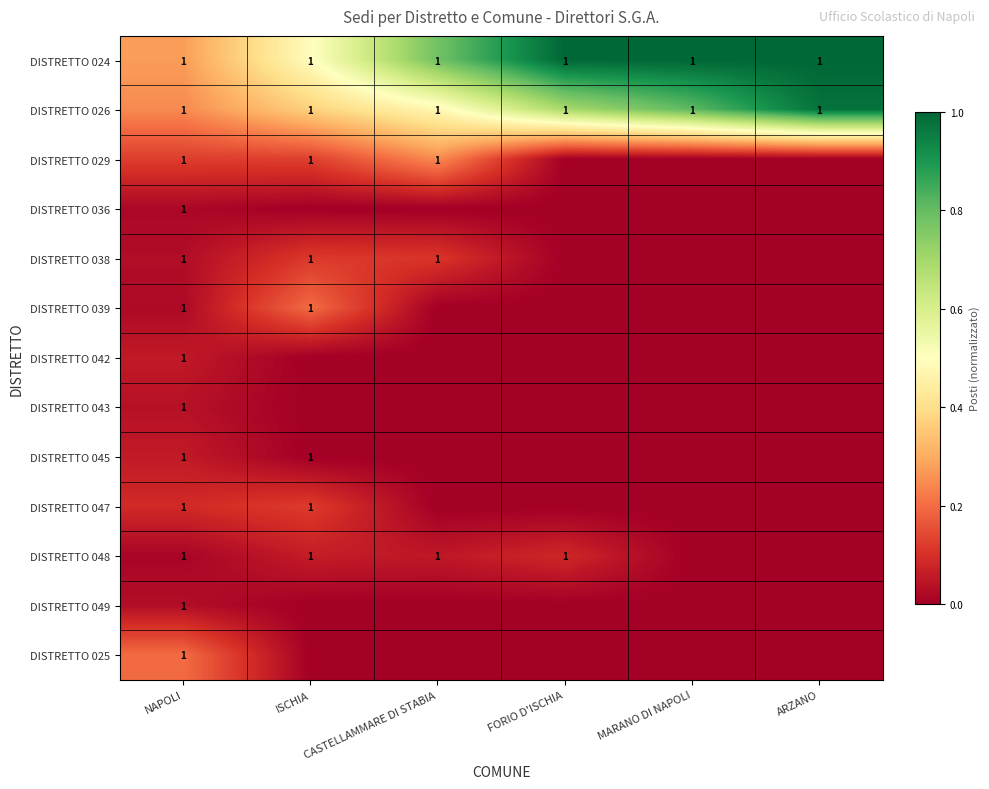

Is it true that DISTRETTO 036 equals 0.0 at NAPOLI?

False